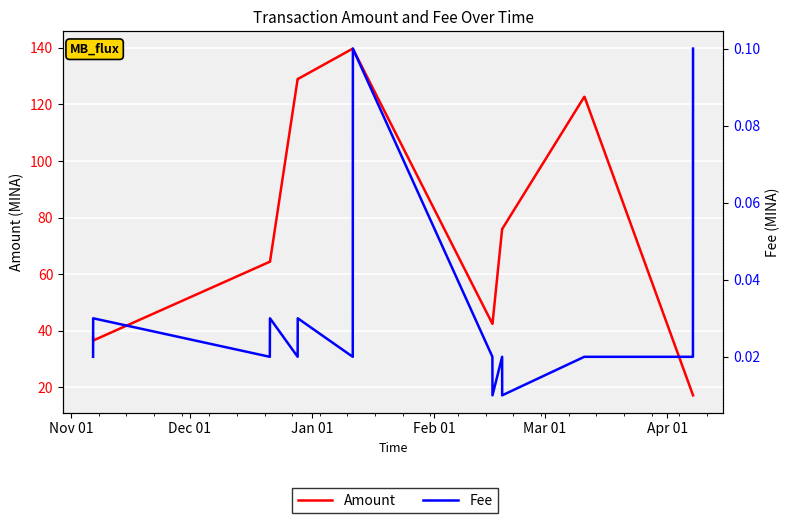

How many data points does each series have?

16